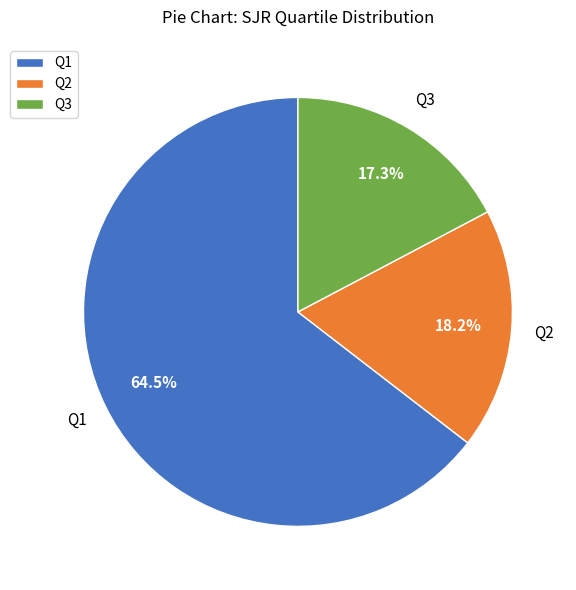

Which slice is the smallest?

Q3